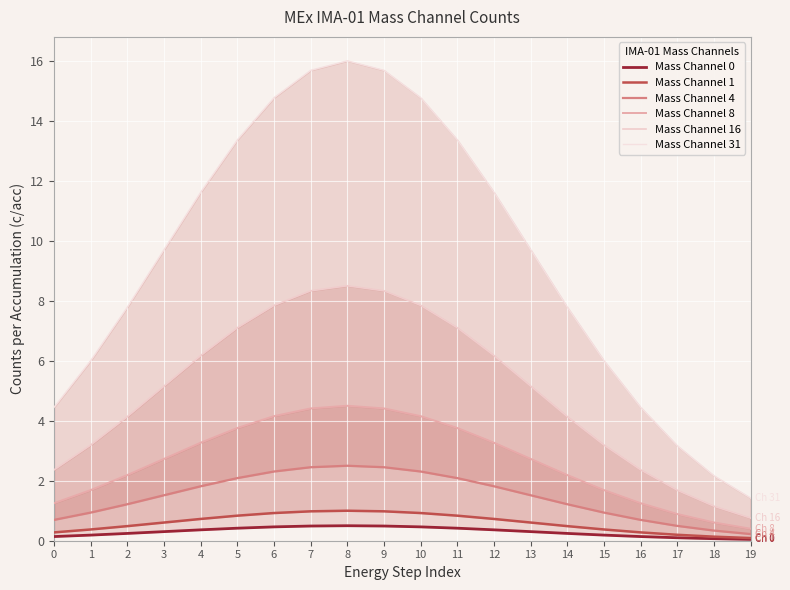

What is the difference between the maximum and minimum values in the Mass Channel 31 series?

14.6